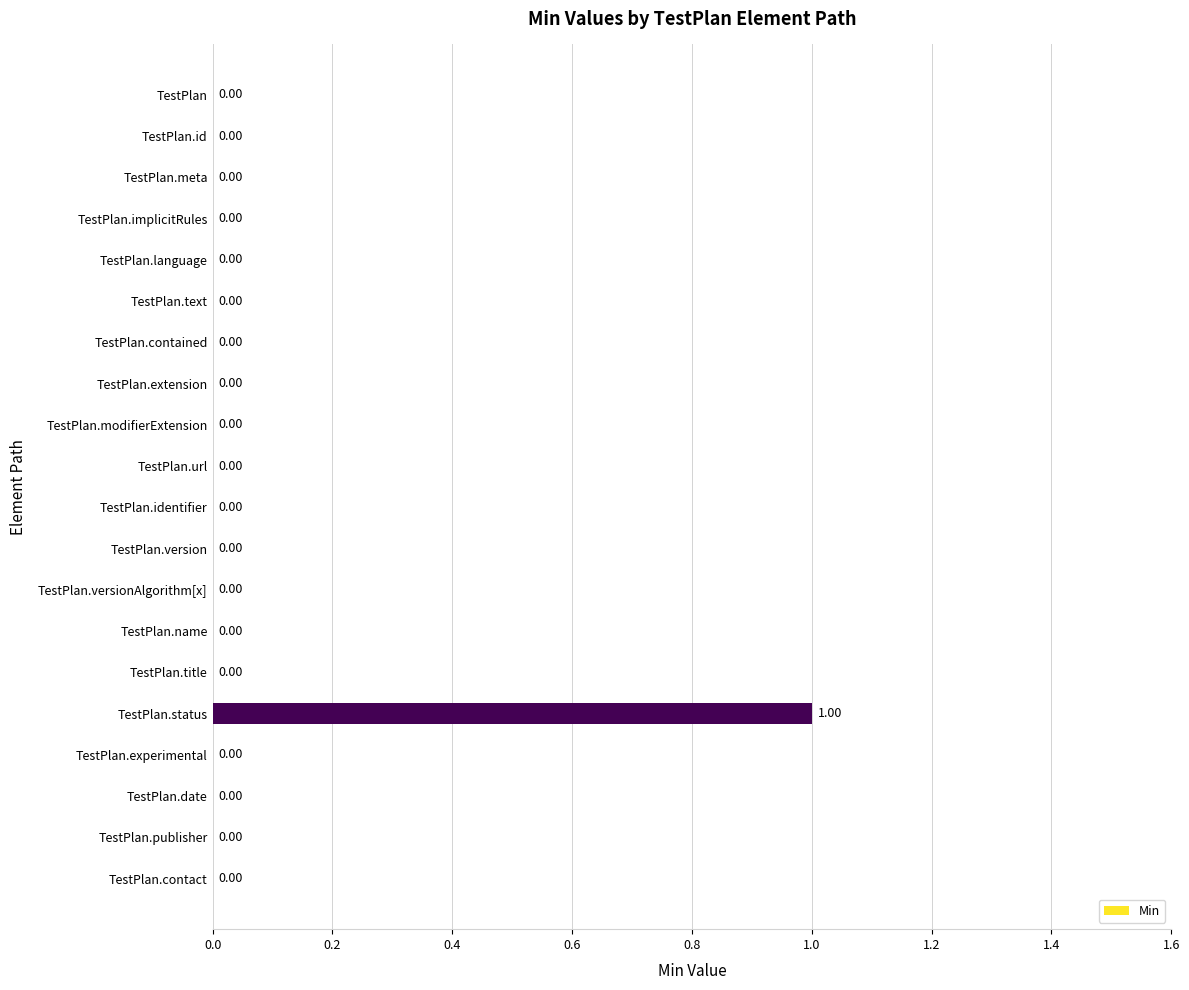

Between TestPlan.title and TestPlan.status, which is larger?

TestPlan.status